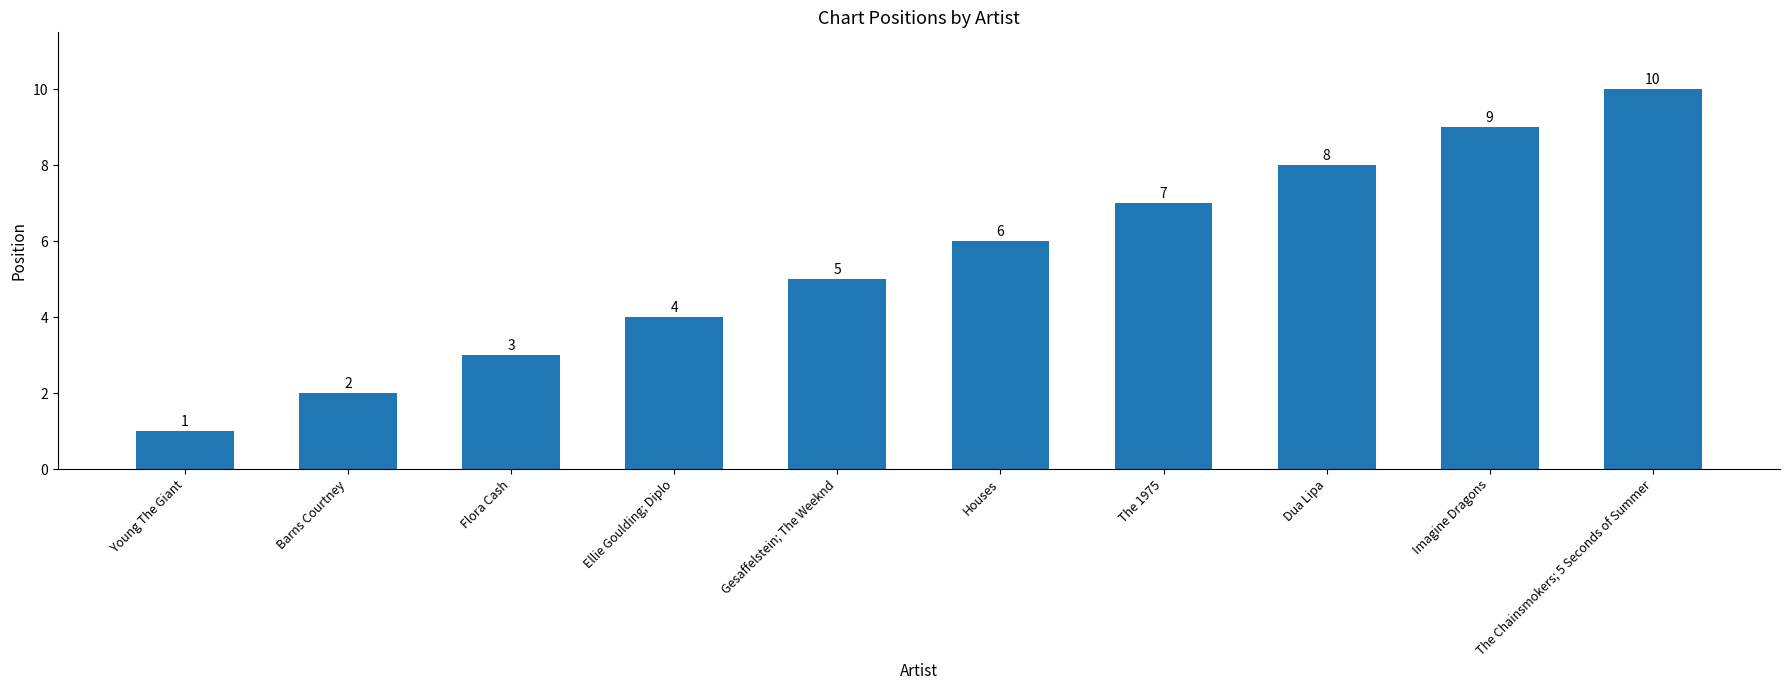

What is the average value?

6